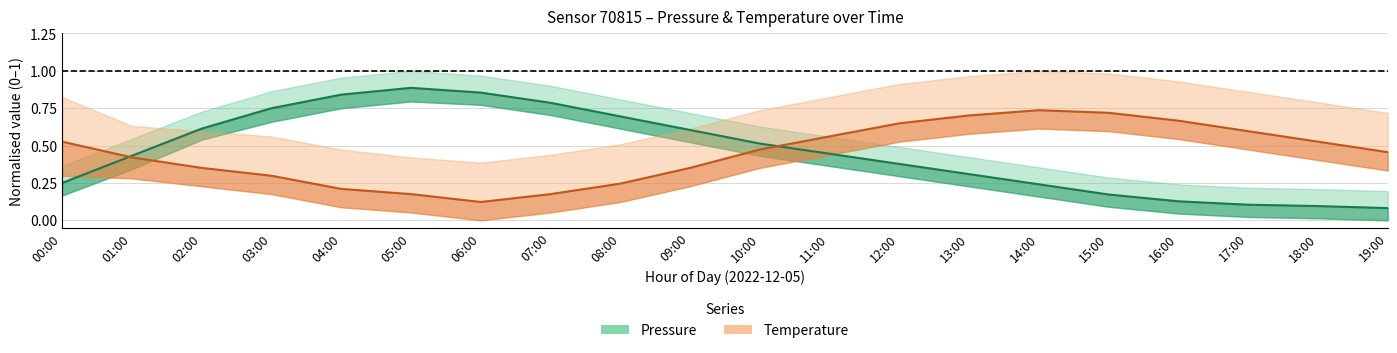

List the labels in order of Pressure (normalised) value, smallest first.

19:00, 18:00, 17:00, 16:00, 15:00, 14:00, 00:00, 13:00, 12:00, 01:00, 11:00, 10:00, 09:00, 02:00, 08:00, 03:00, 07:00, 04:00, 06:00, 05:00